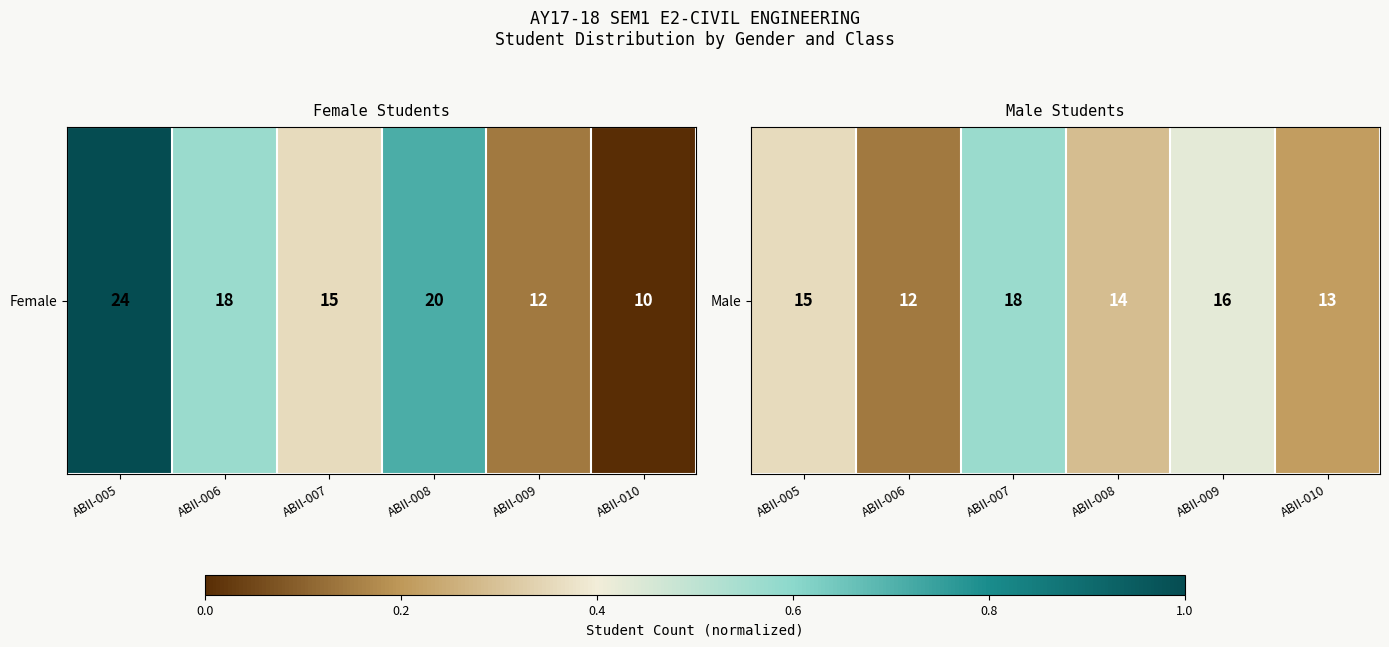

How many categories are shown in the chart?

6